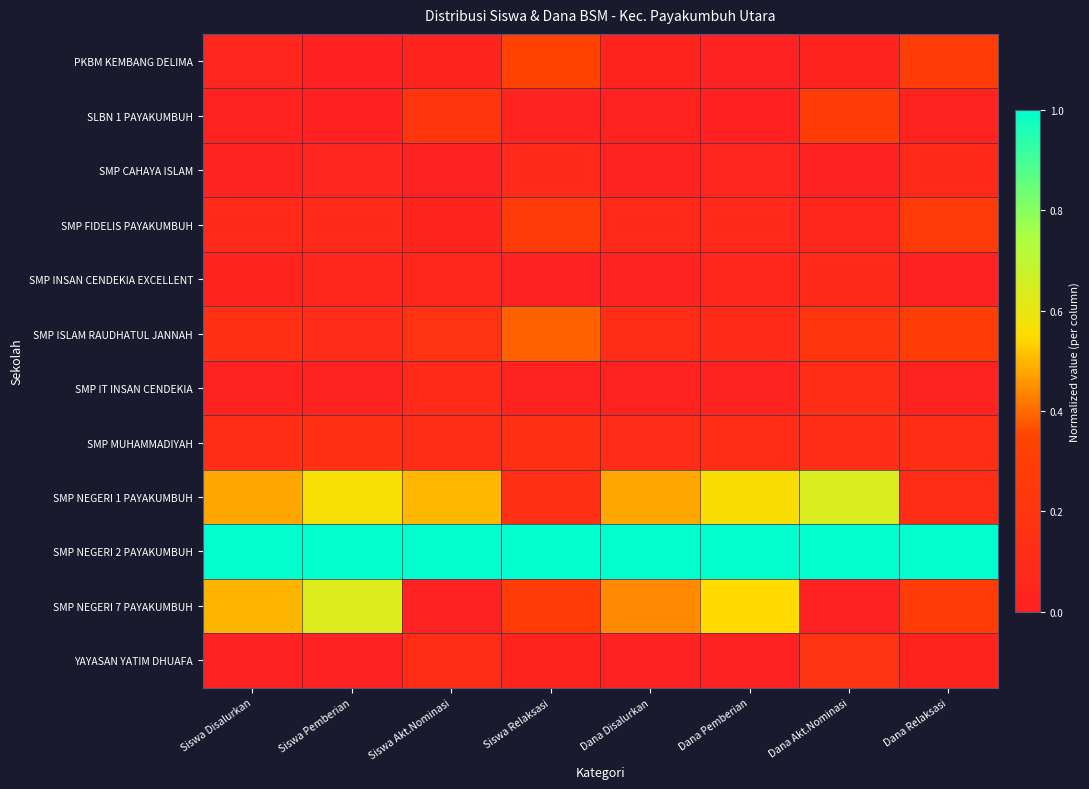

Which series has the widest spread of values?

SMP NEGERI 7 PAYAKUMBUH